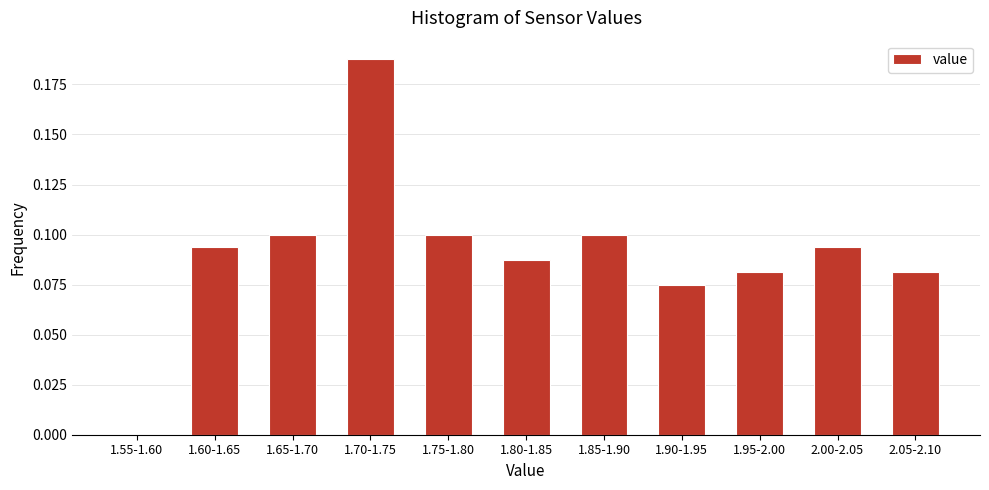

At which category does the chart reach its peak across all series?

1.70-1.75